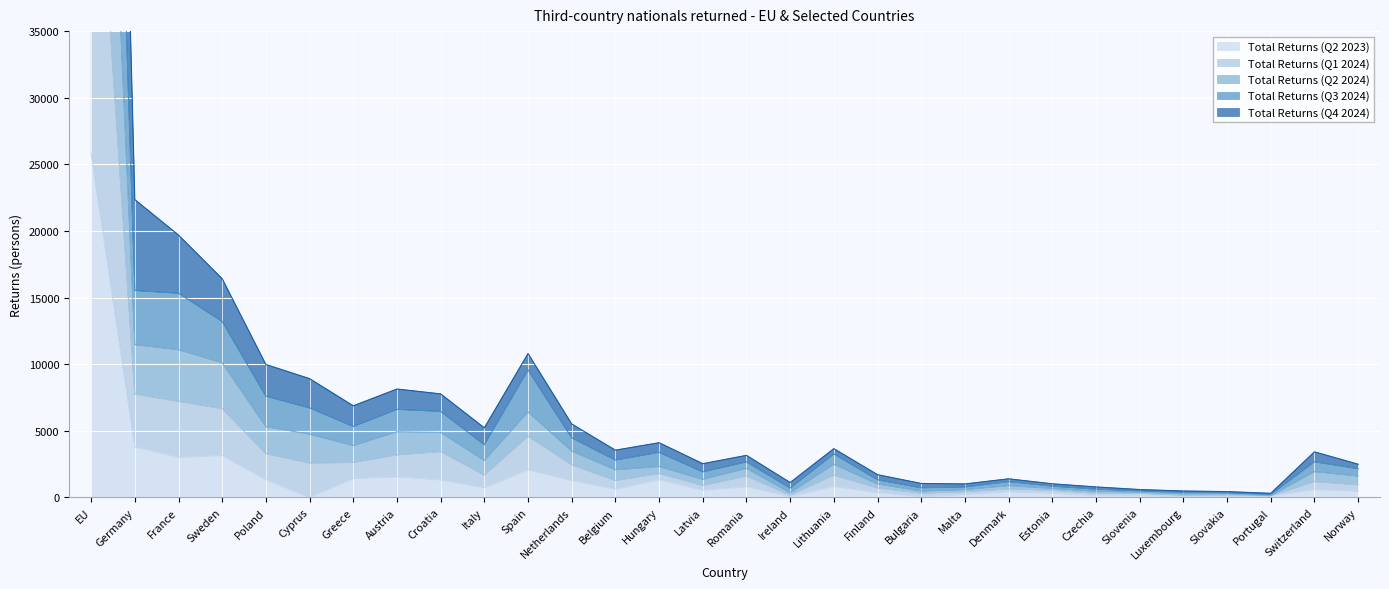

Count the number of data series in this chart.

5